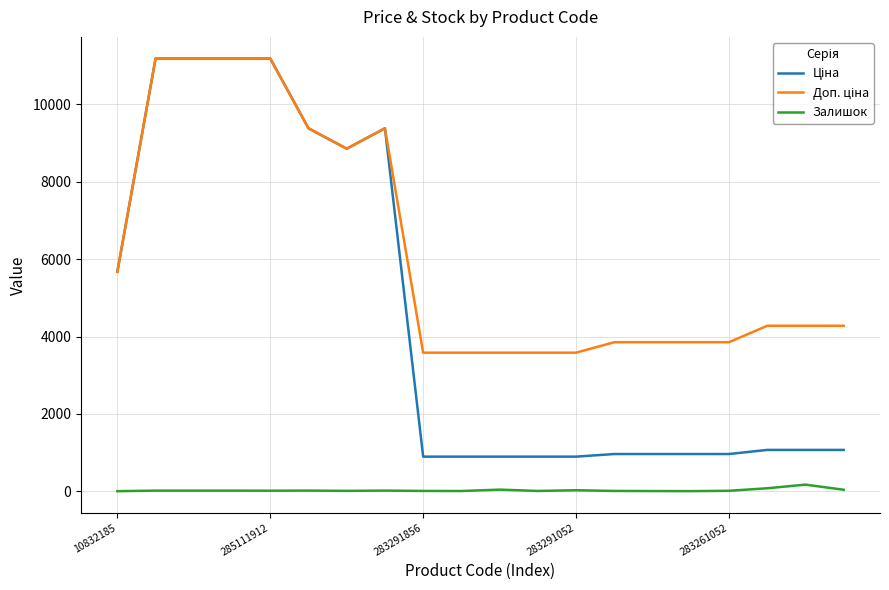

True or false: Залишок and Доп. ціна intersect in this chart.

False